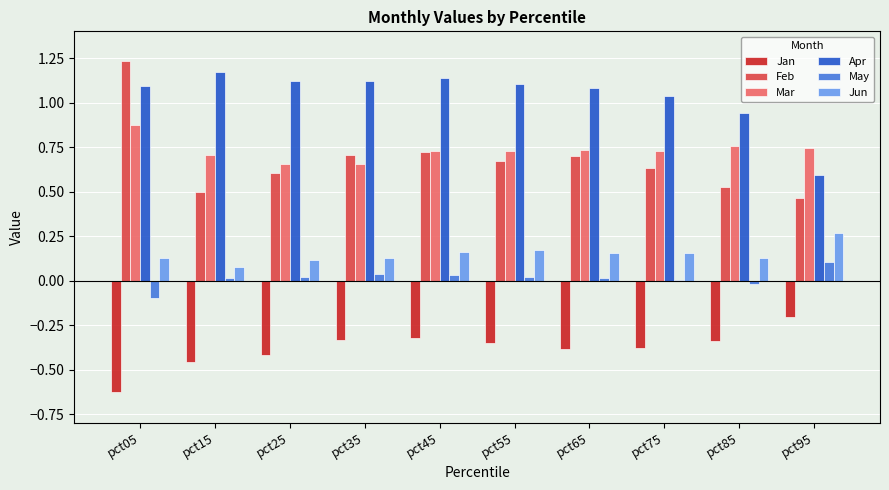

What is the sum of all Jan values?

-3.8